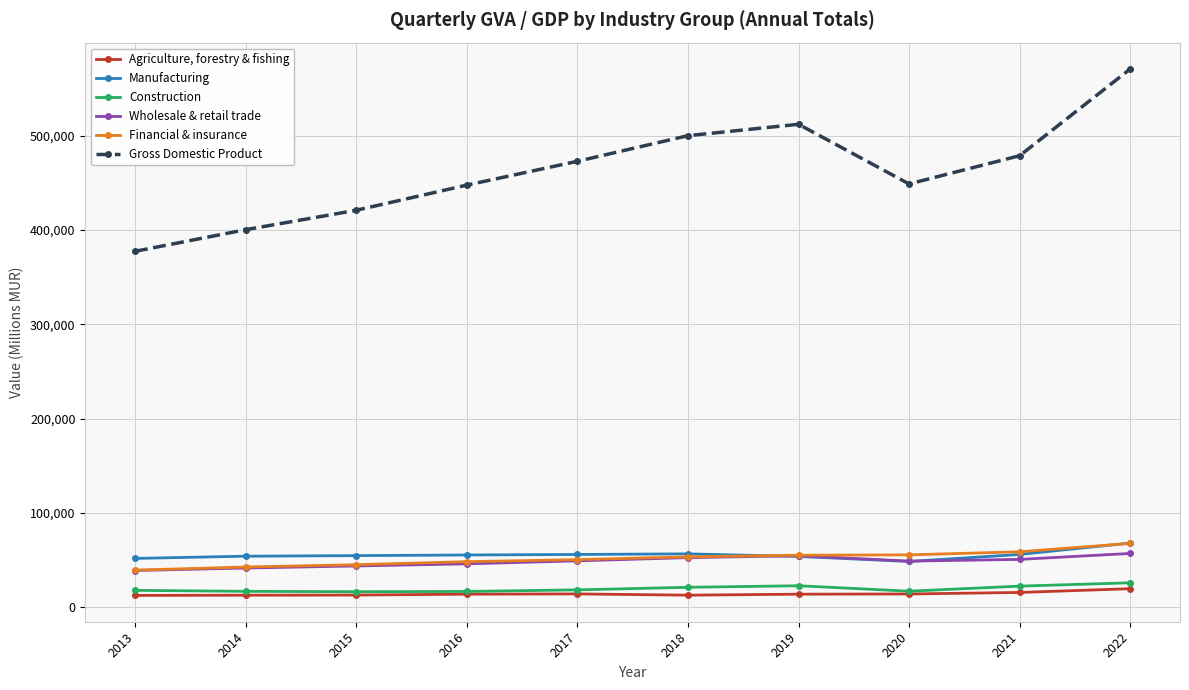

Between 2015 and 2018, which series saw the biggest shift?

Gross Domestic Product